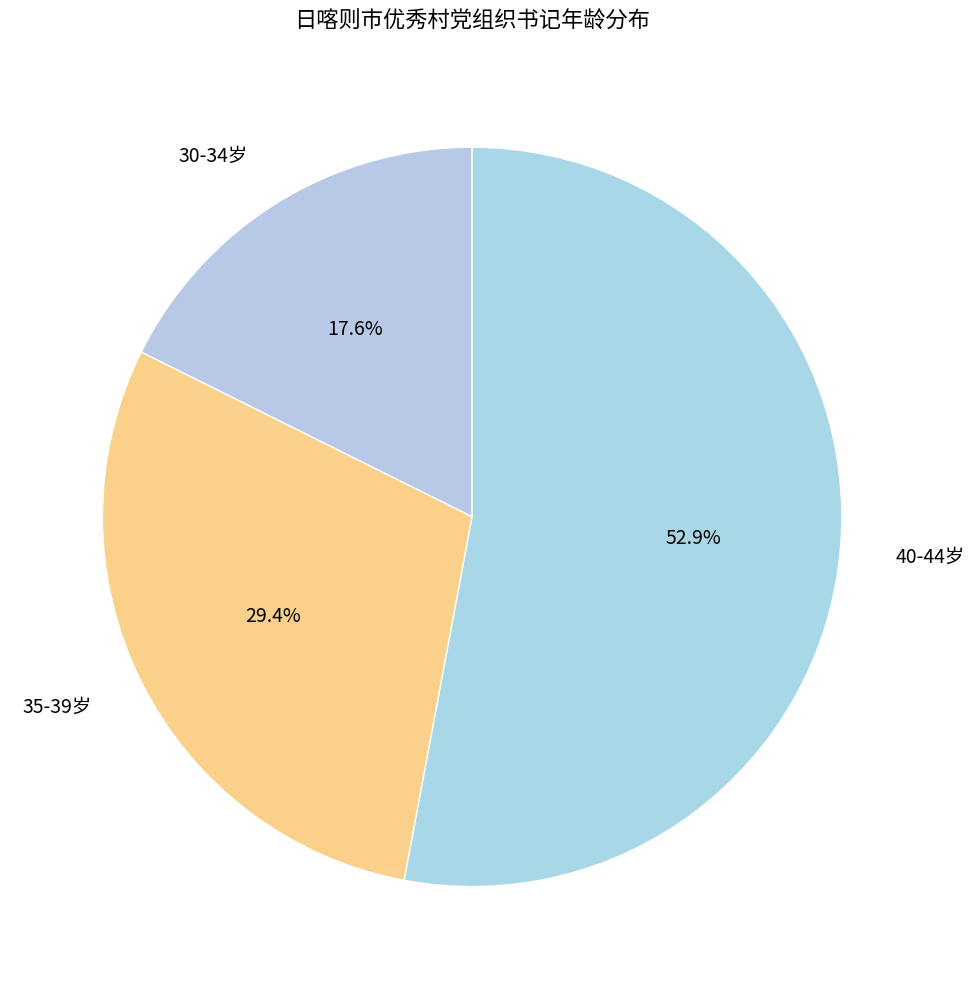

What is the total percentage of 30-34岁 and 40-44岁?

70.6%